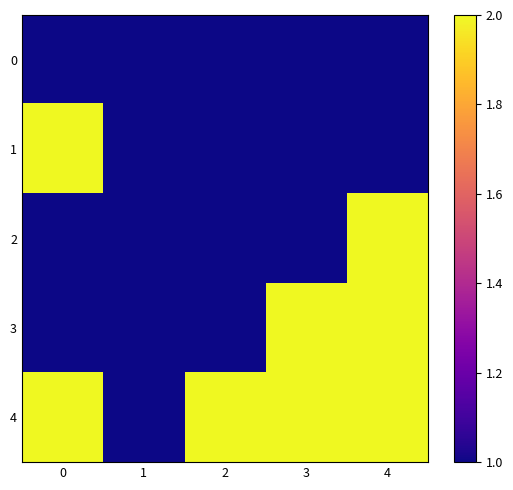

Reading left to right, what are all the values shown in this chart?

0: 0=1	1=1	2=1	3=1	4=1
1: 0=2	1=1	2=1	3=1	4=1
2: 0=1	1=1	2=1	3=1	4=2
3: 0=1	1=1	2=1	3=2	4=2
4: 0=2	1=1	2=2	3=2	4=2